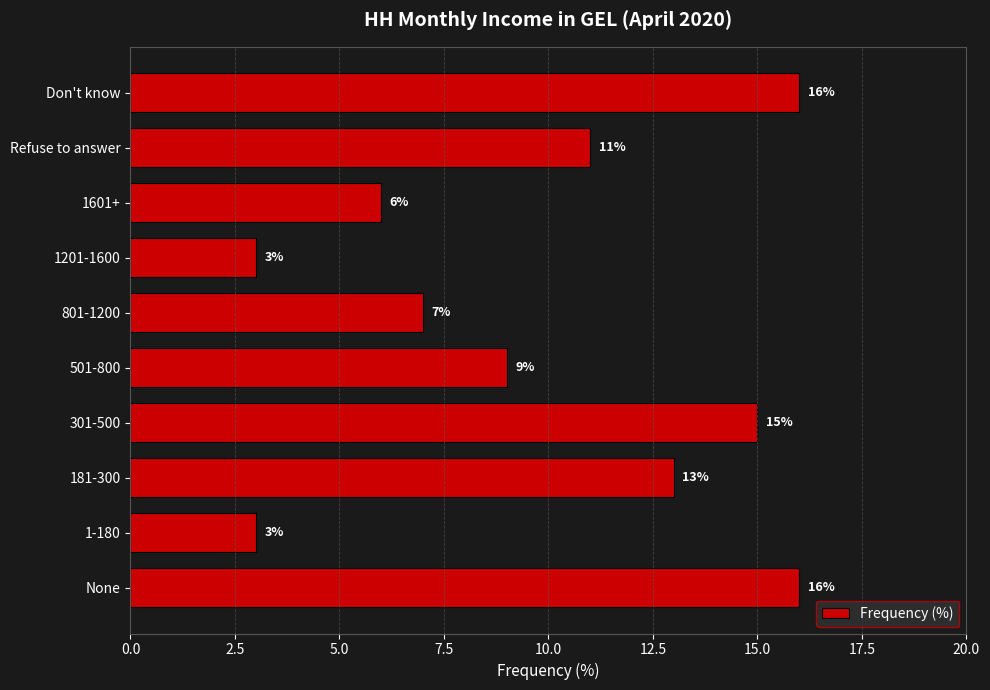

Approximately how many times larger is the value at Don't know compared to 1-180?

5.3